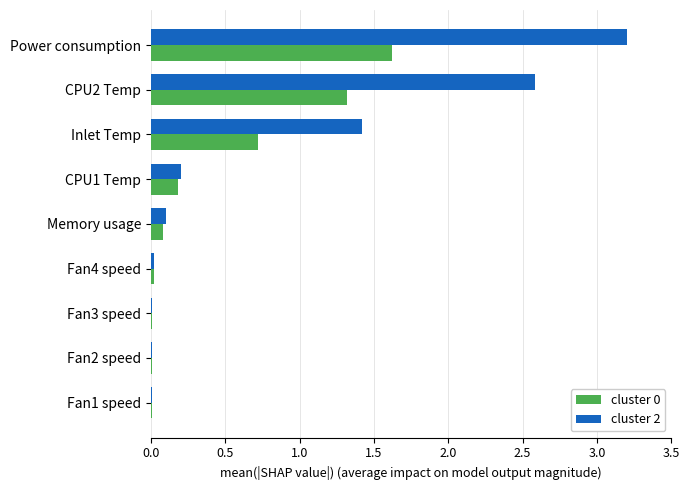

Which series has the largest total across all categories?

cluster 2